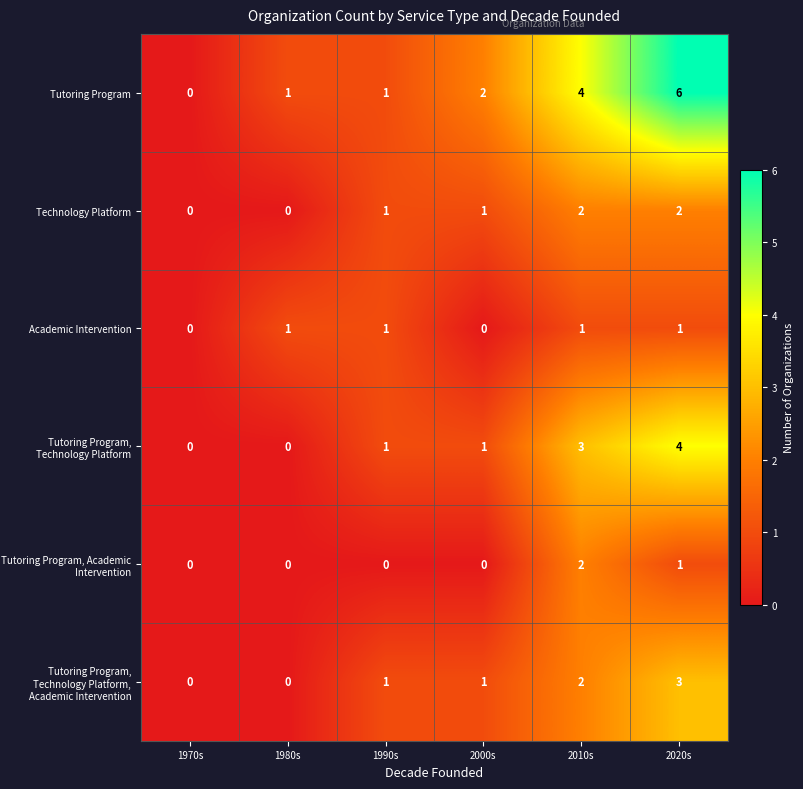

Which series has the largest total across all categories?

Tutoring Program